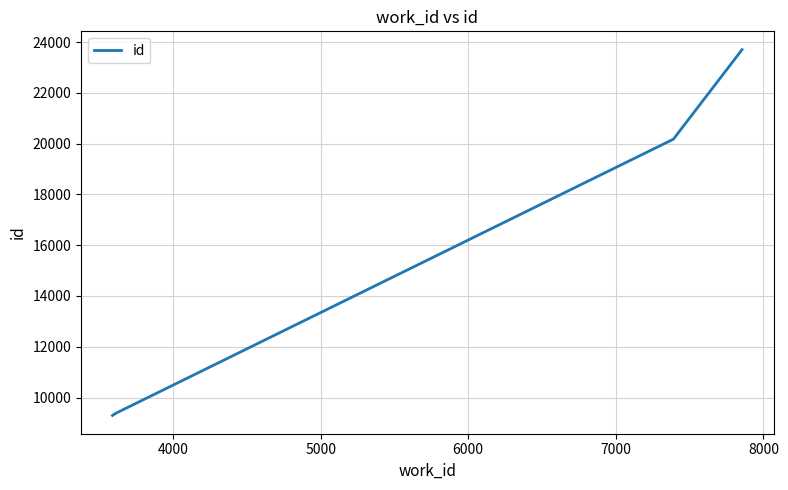

What is the difference between the maximum and minimum values?

14408